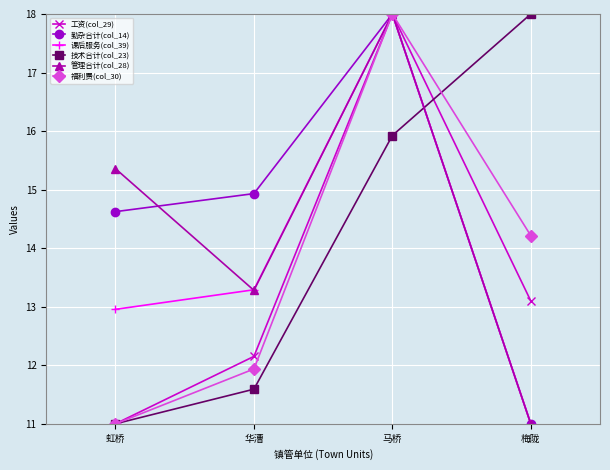

What is the minimum value for 管理合计(col_28)?

11.0